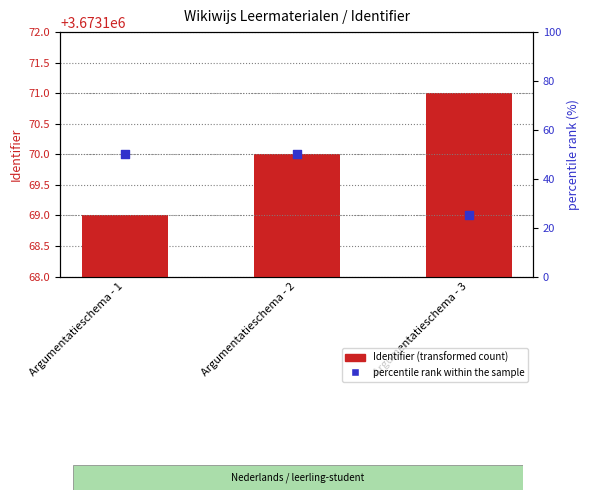

Which series reaches the maximum Y coordinate?

Identifier (count)